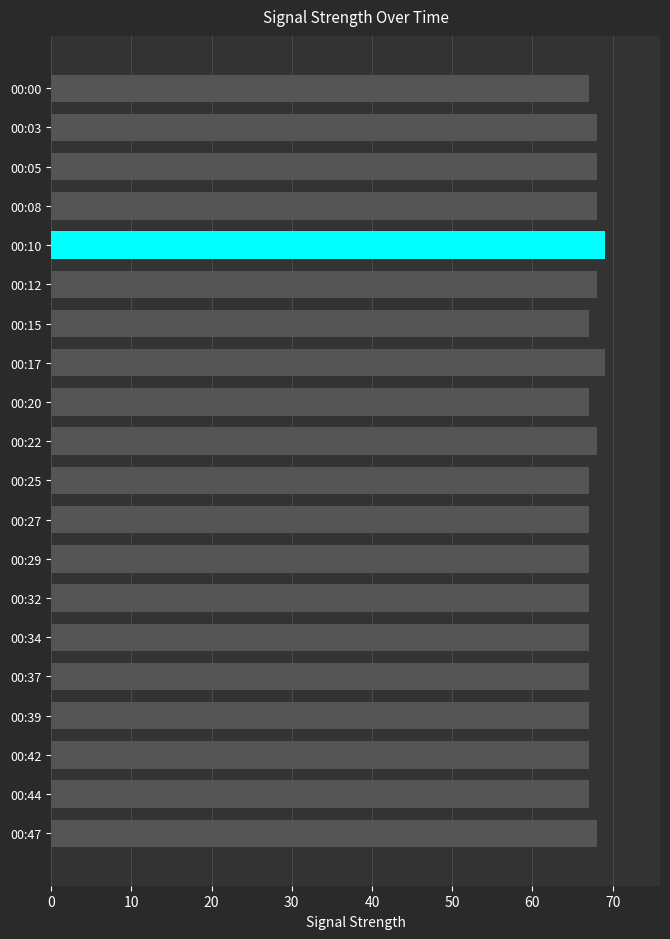

What is the value of the 19th bar from the top?

67